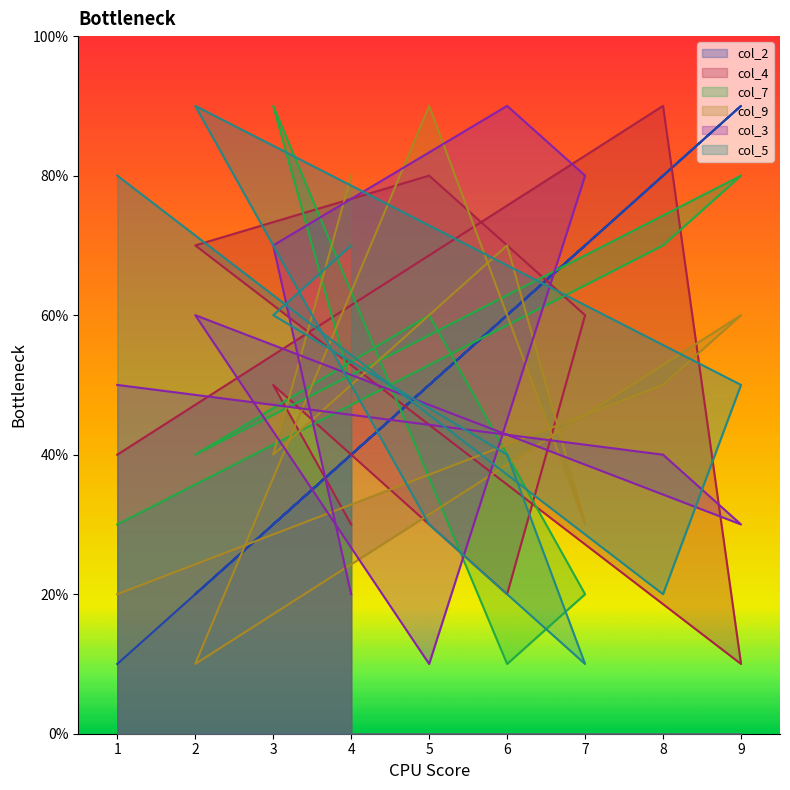

What is the value of the col_3 point at the 5th from the left?

10